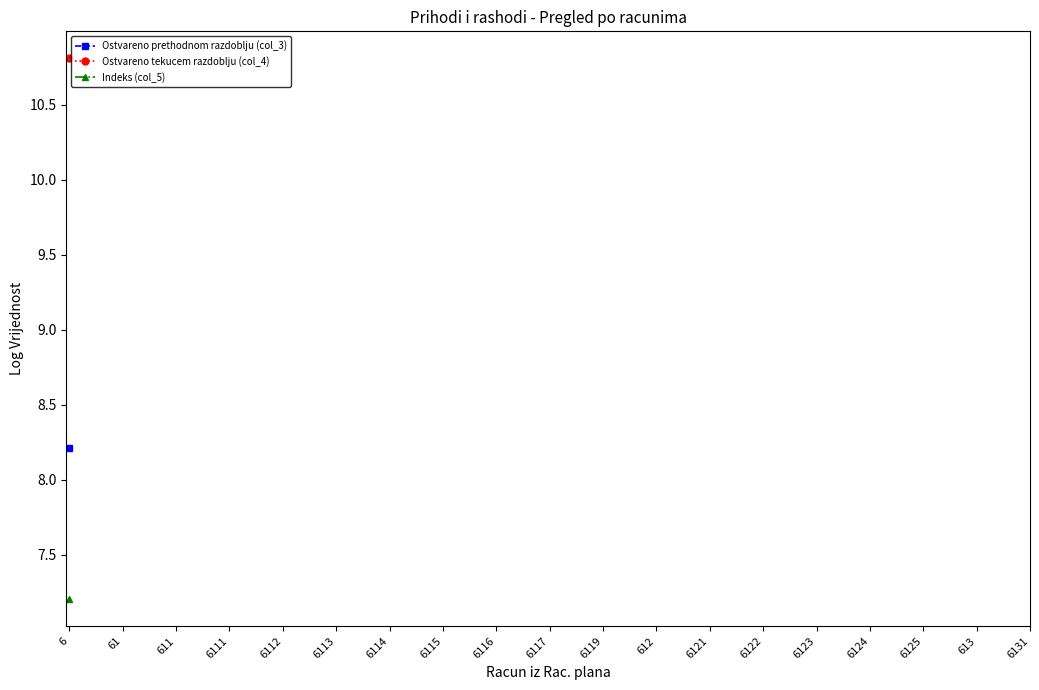

Which series has the largest range (max minus min)?

Ostvareno prethodnom razdoblju (col_3)